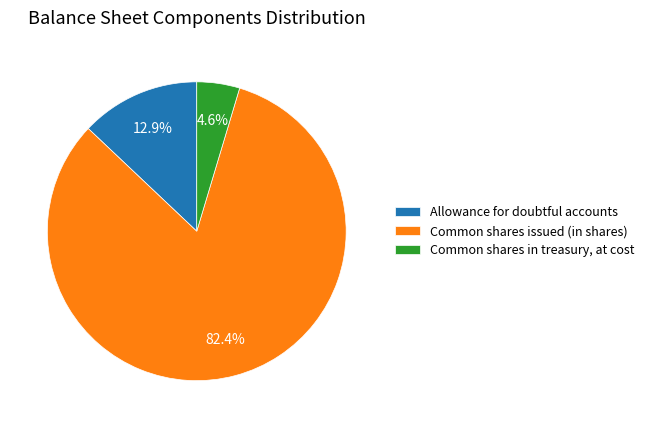

What percentage is the Common shares in treasury, at cost slice, to the nearest percent?

5%